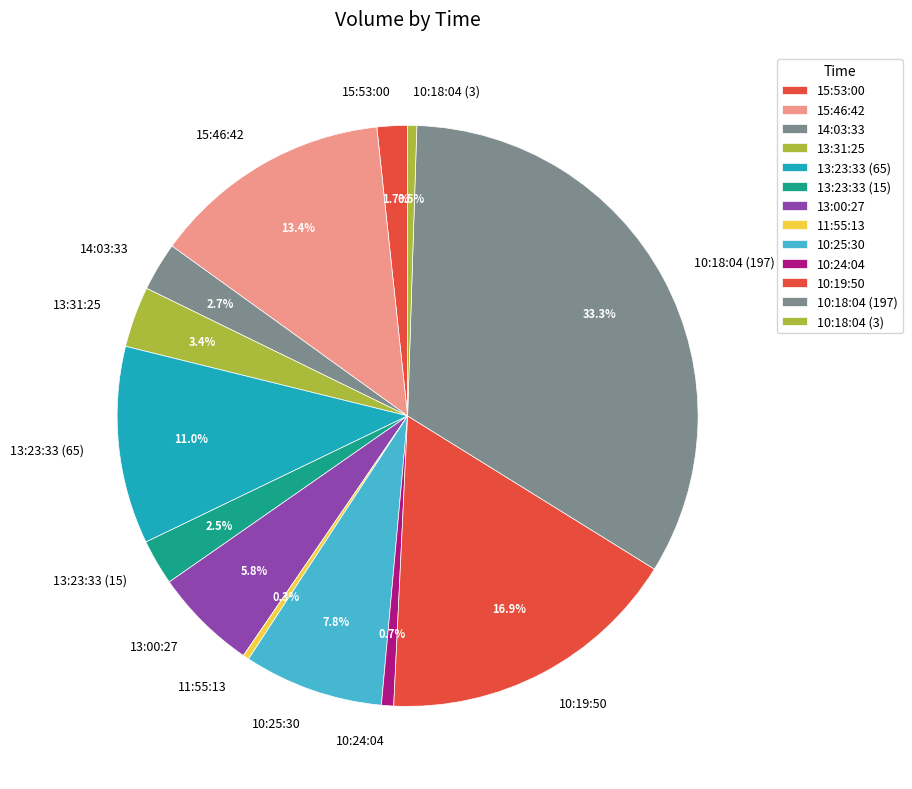

Does 14:03:33 account for over 50% of the chart?

No